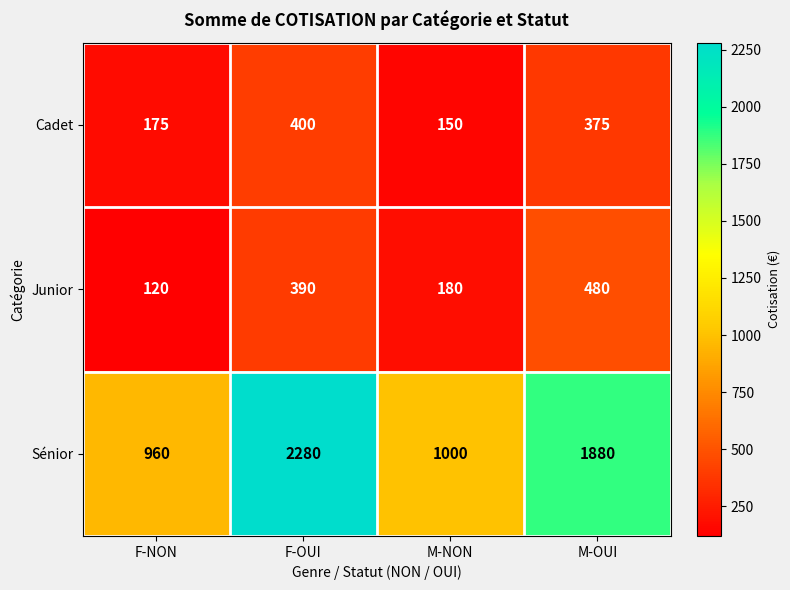

Which series changed the most between F-NON and F-OUI?

Sénior